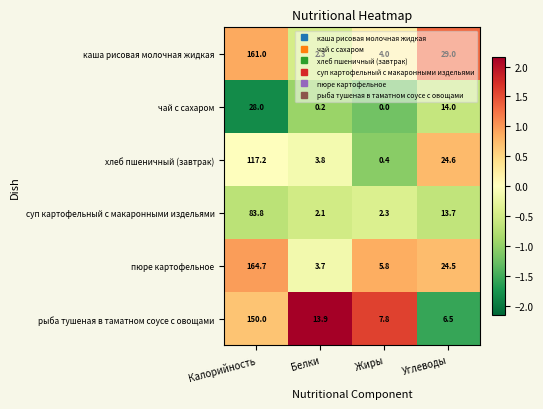

What is the spread (max minus min) of values at Углеводы?

22.5